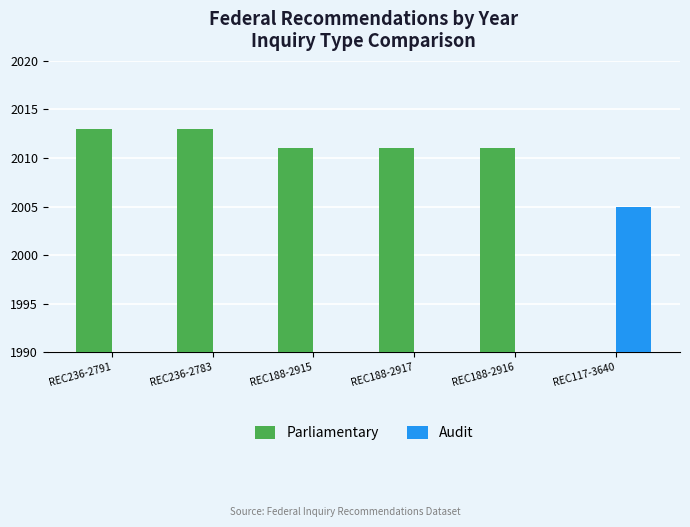

How many categories are shown in the chart?

6